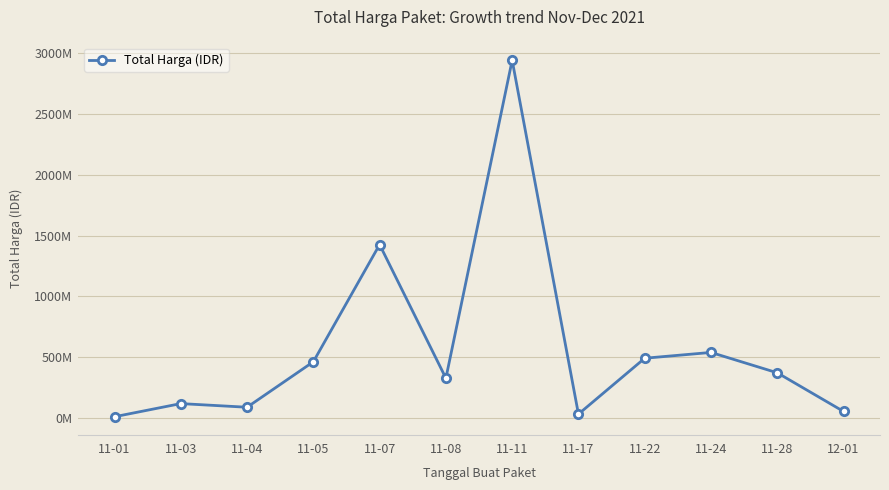

Does the chart have visible grid lines?

Yes